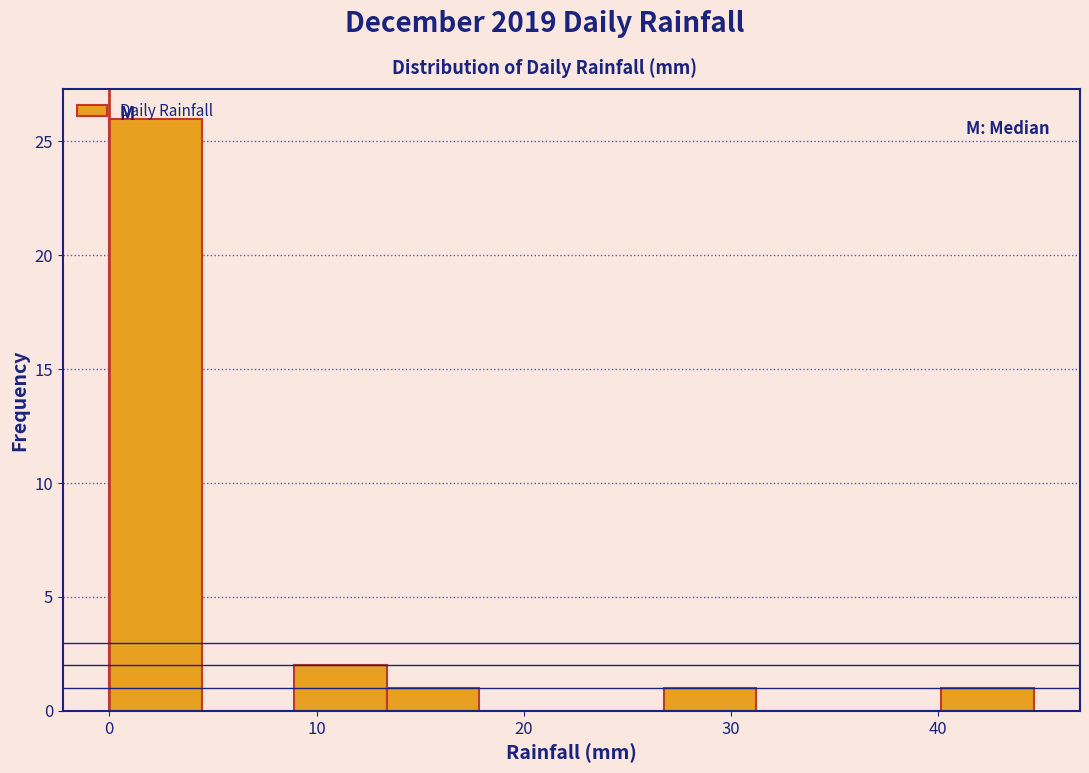

Which range on the x-axis has the tallest bar?

0 to 4